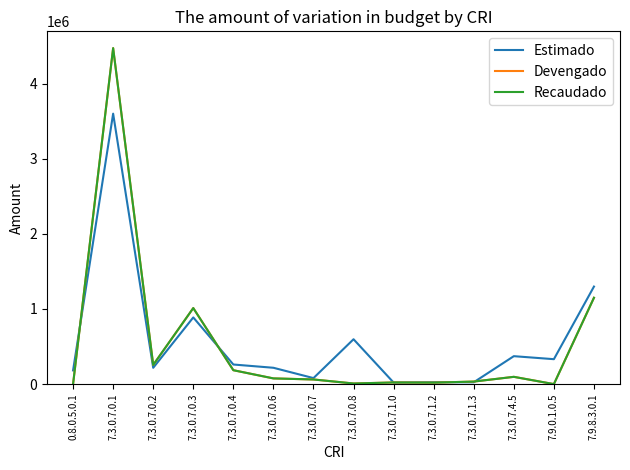

Is this an area chart (filled region under the line)?

No